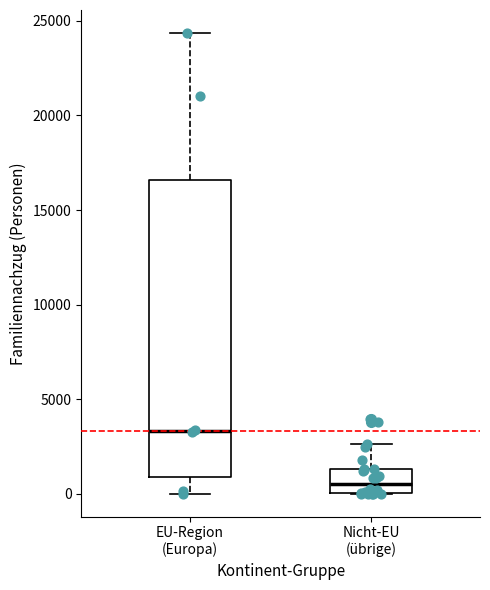

Where is the upper edge of the box for Nicht-EU (übrige) on the y-axis? The values are not printed on the chart, so give them approximately, as read against the axis.

1500